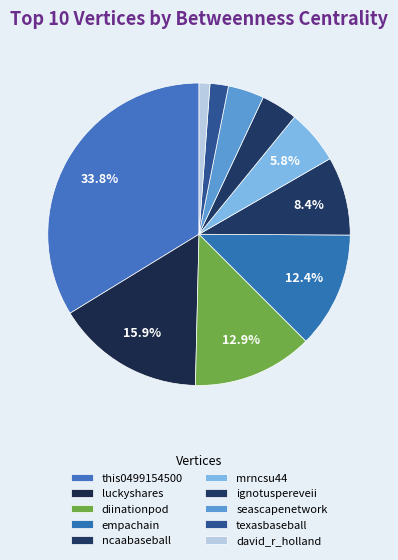

To the nearest percent, what is the combined percentage of mrncsu44 and this0499154500?

40%